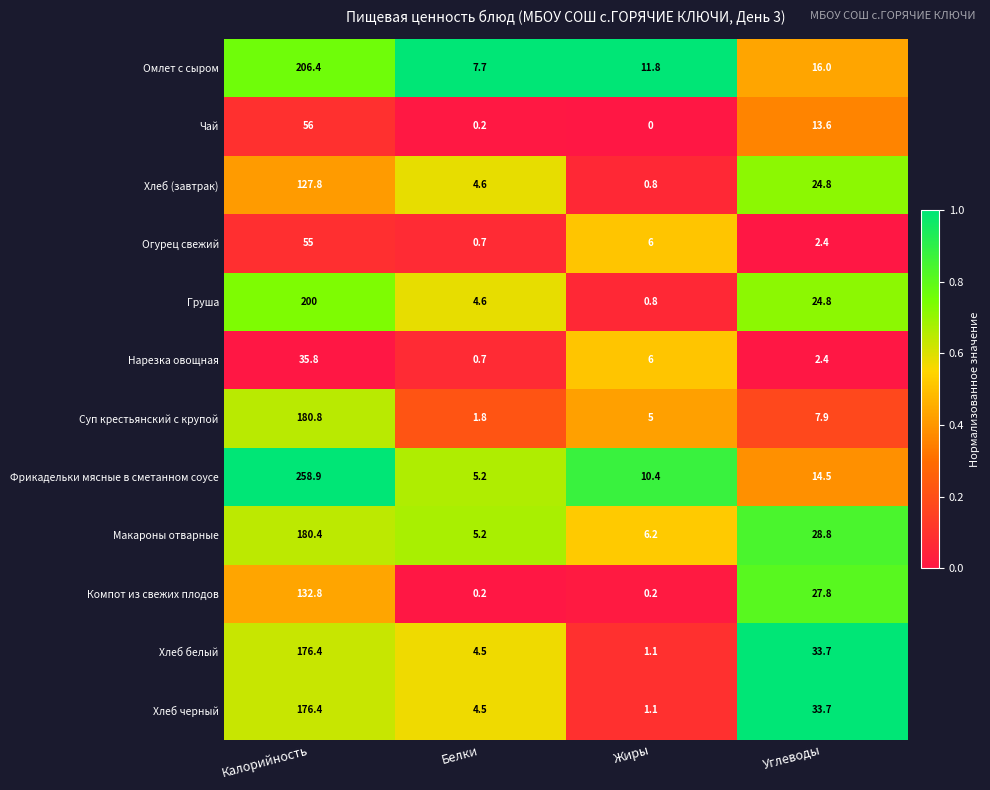

Which series changed the most between Калорийность and Белки?

Фрикадельки мясные в сметанном соусе